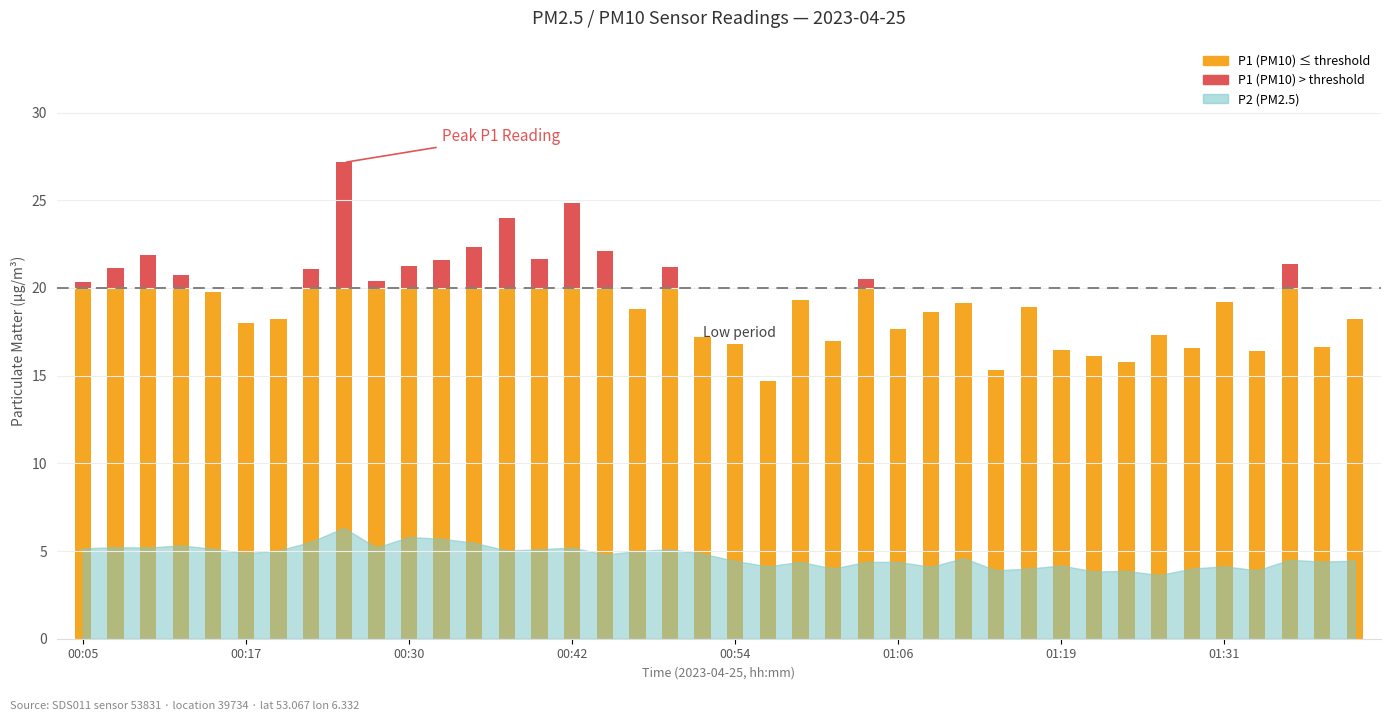

Does the chart contain stacked bars?

Yes